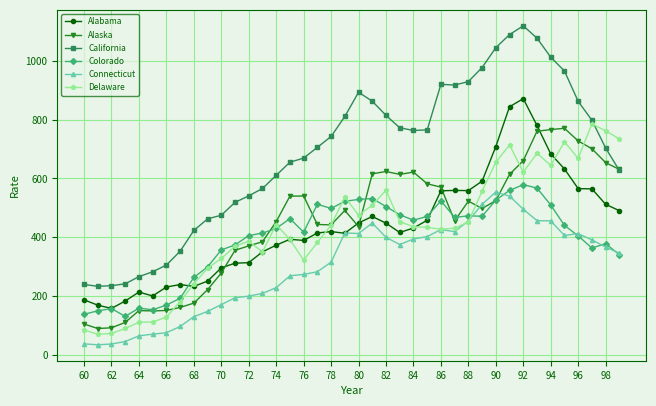

What is the value of the Connecticut point at the 25th from the left?

393.8